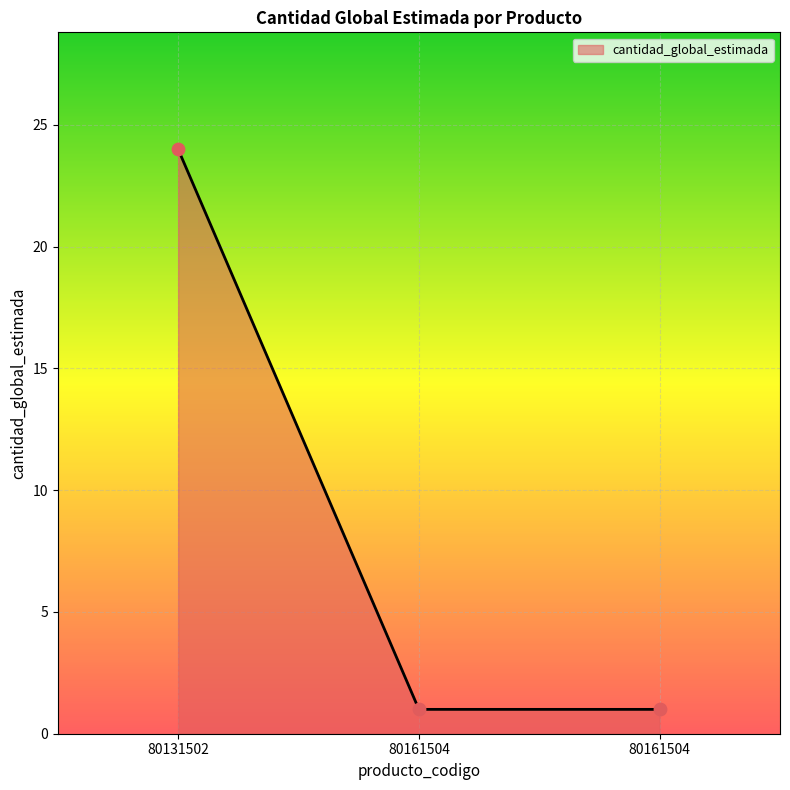

Between 80161504 and 80161504, which is larger?

80161504